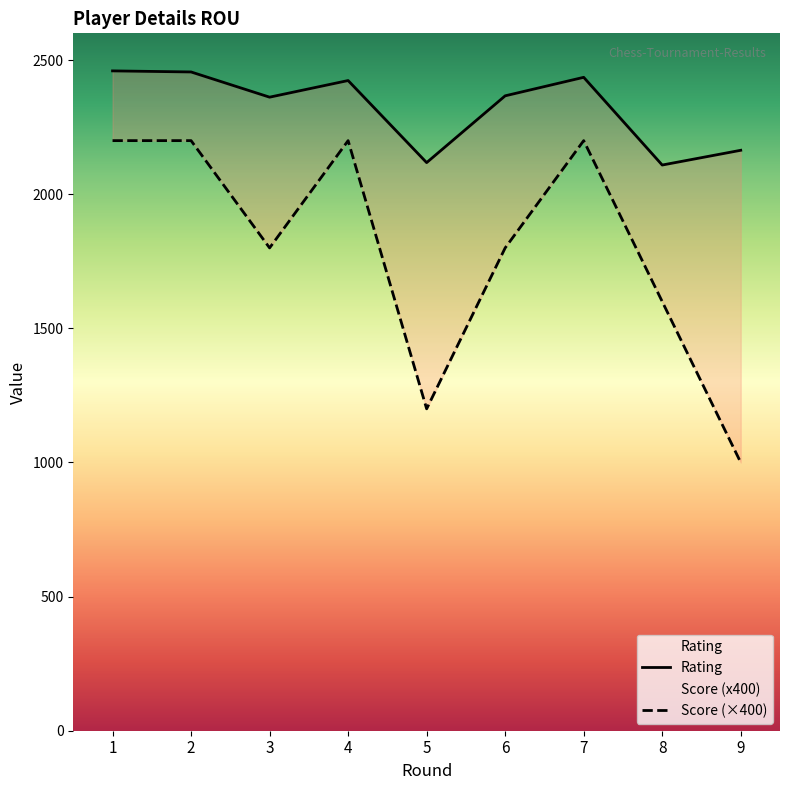

What is the minimum value shown in the chart?

1000